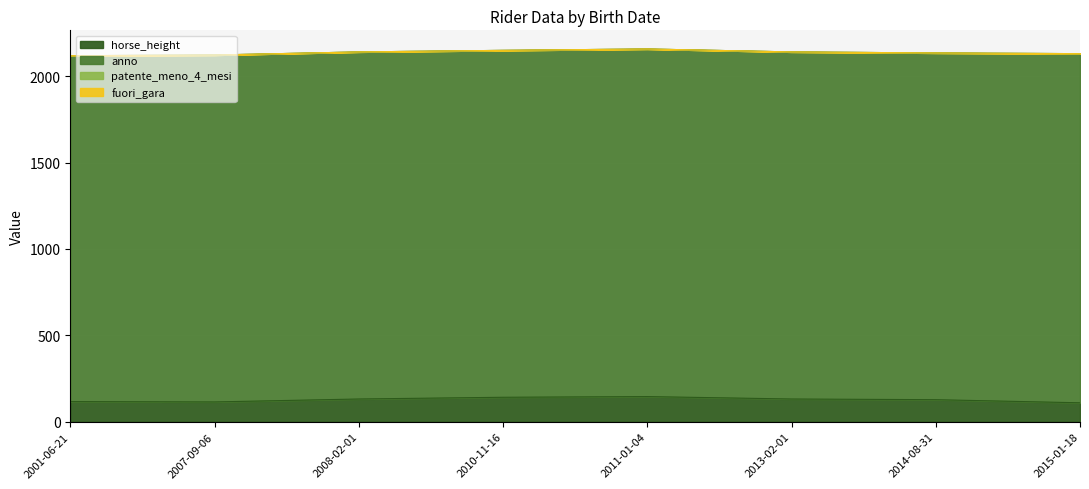

Is the value of horse_height at 2015-01-18 greater than the value of anno at 2010-11-16?

No